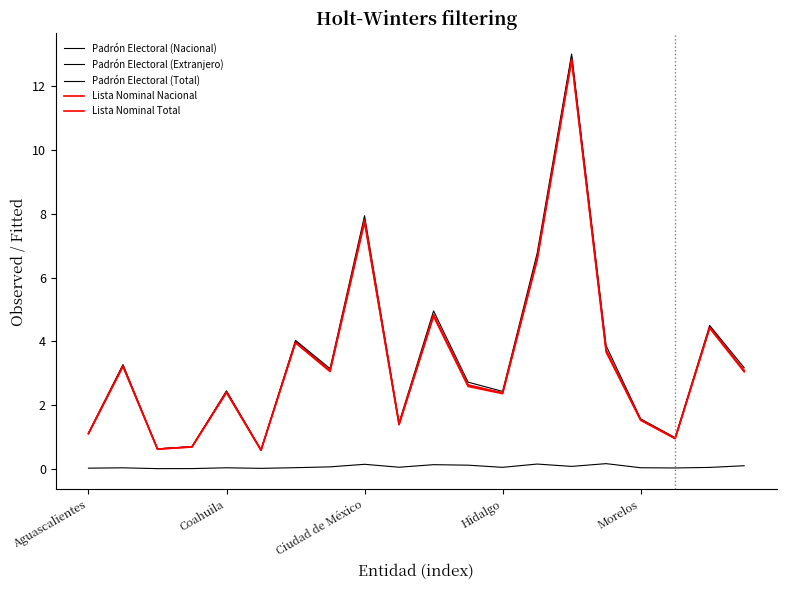

What is the minimum value for Padrón Electoral (Nacional)?

0.6